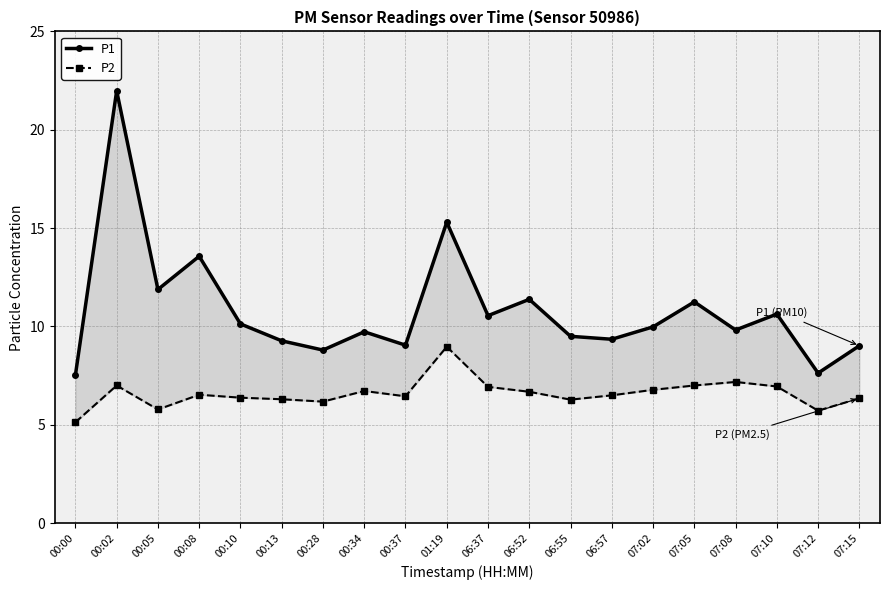

What is the label of the 7th point from the left?

00:28